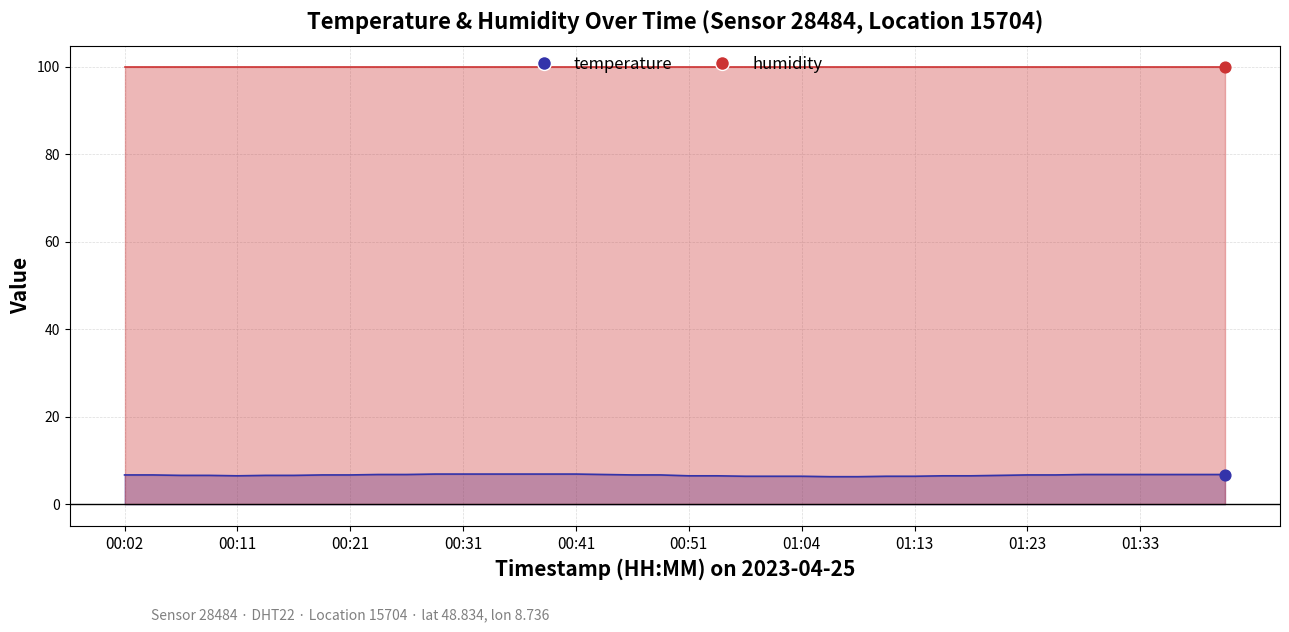

What is the change in value from 00:02 to 01:04?

-0.3